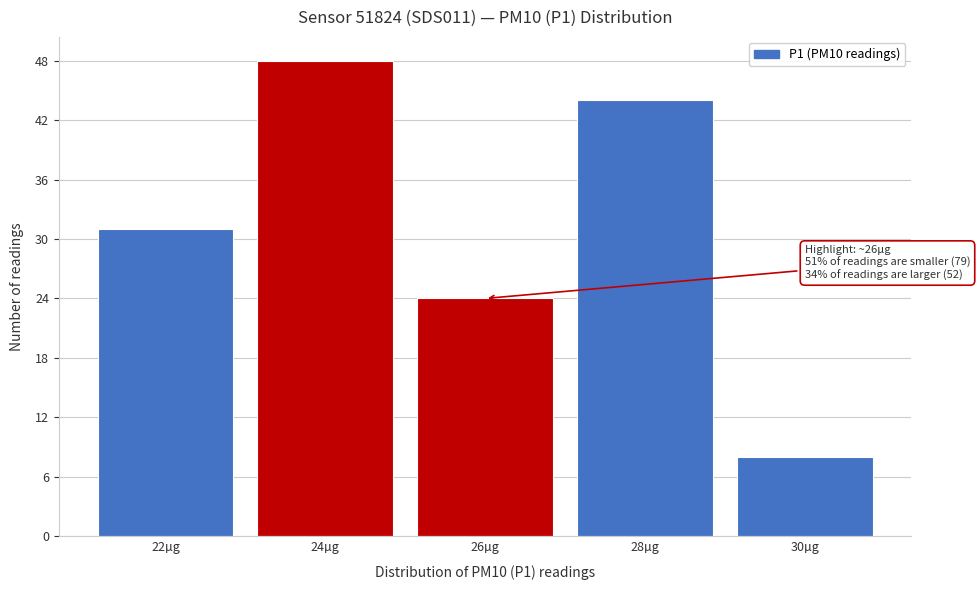

Reading left to right, extract all data points from this chart.

22µg=31	24µg=48	26µg=24	28µg=44	30µg=8